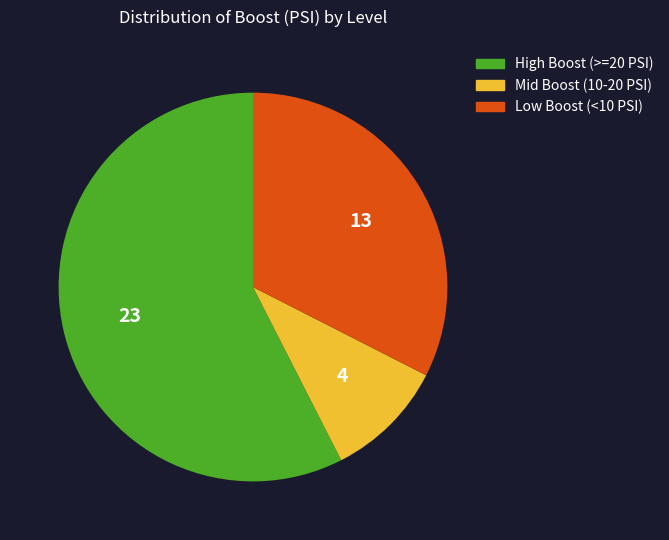

Is there any slice that represents more than half of the pie?

Yes